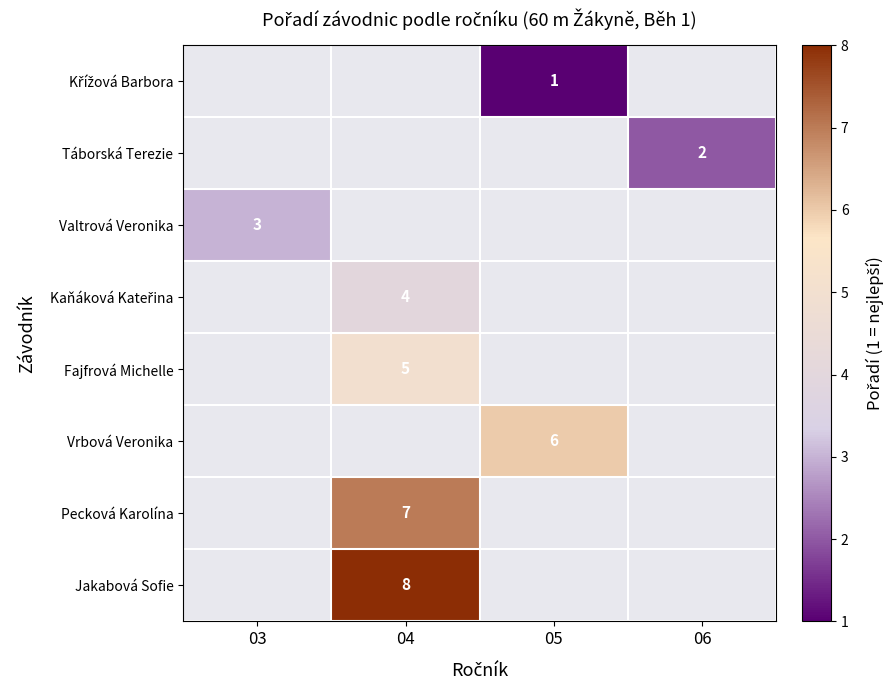

Is it true that Pecková Karolína equals 7 at 04?

True